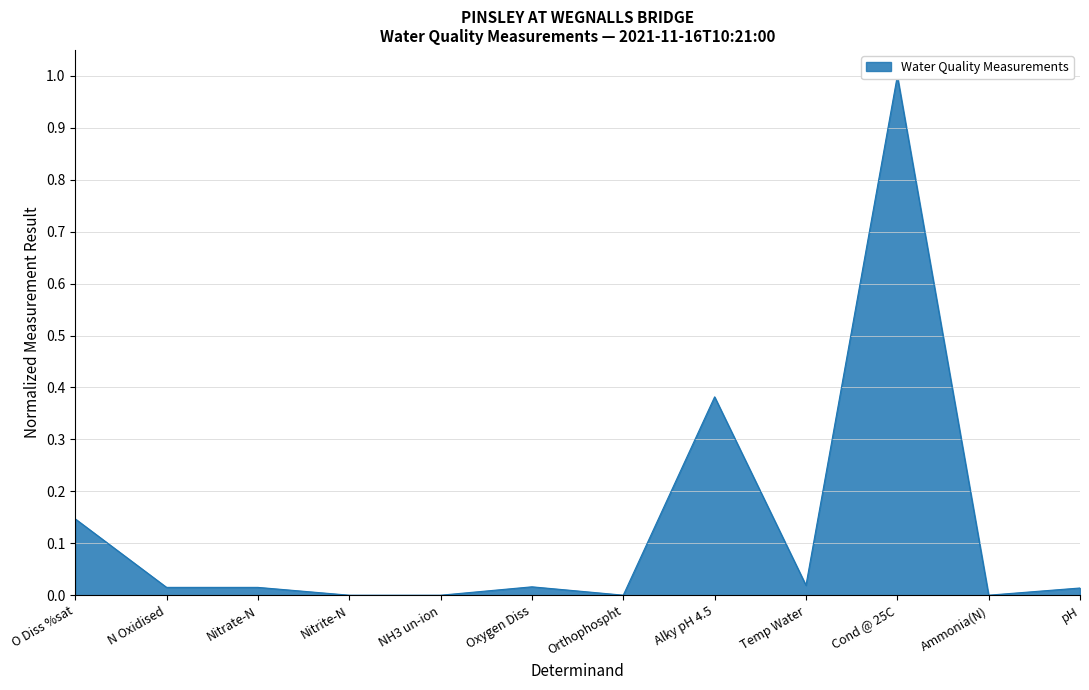

The value at Temp Water is 0.0. True or false?

True